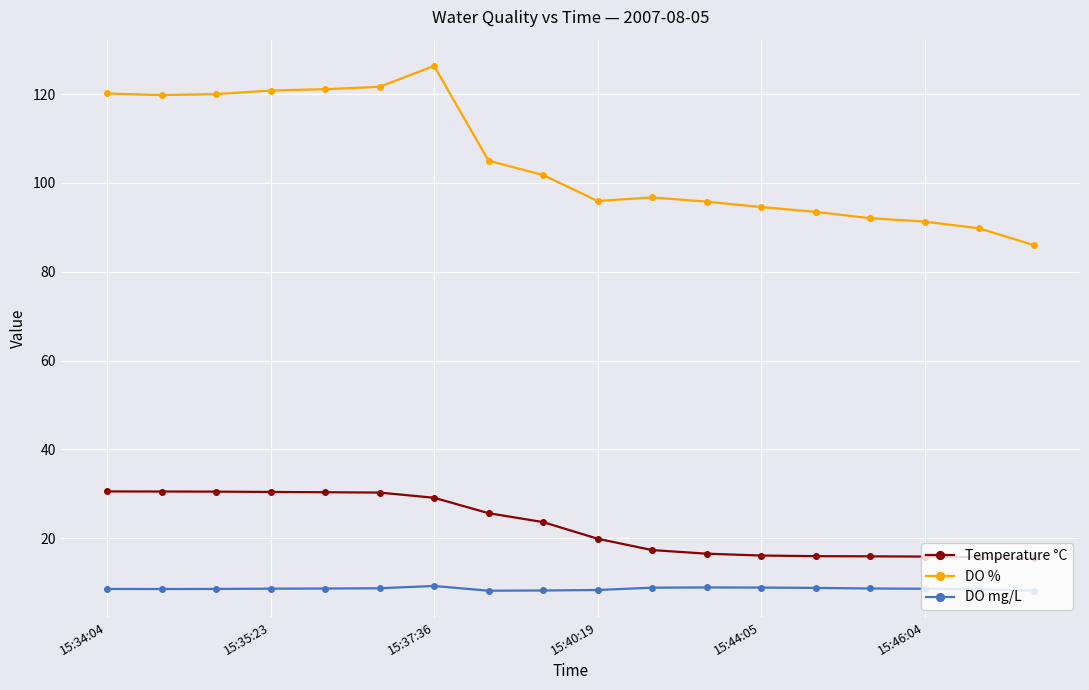

Which series has the largest range (max minus min)?

DO %